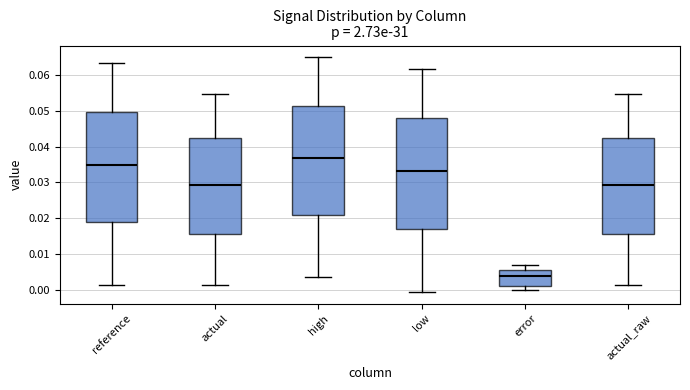

Reading left to right, transcribe this box plot: for each box, give where its median line is, the range the box spans, and where its two whiskers end, as read against the y-axis. The values are not printed on the chart, so give them approximately, as read against the axis.

reference: median 0.035, box 0.019 to 0.050, whiskers 0.002 to 0.063
actual: median 0.029, box 0.016 to 0.042, whiskers 0.002 to 0.055
high: median 0.037, box 0.021 to 0.051, whiskers 0.004 to 0.065
low: median 0.033, box 0.017 to 0.048, whiskers 0.000 to 0.062
error: median 0.004, box 0.001 to 0.006, whiskers 0.000 to 0.007
actual_raw: median 0.029, box 0.016 to 0.042, whiskers 0.002 to 0.055